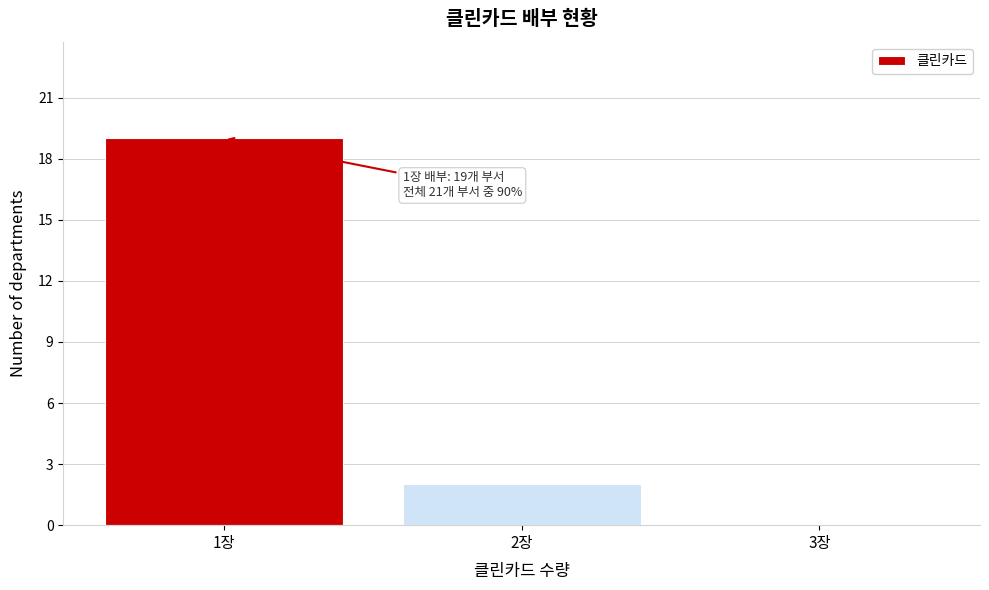

Which range on the x-axis has the tallest bar?

0.5 to 1.5